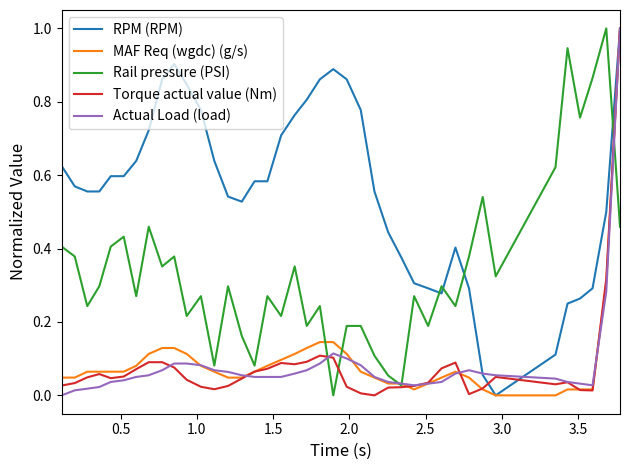

What are all the series names shown in the legend?

RPM (RPM), MAF Req (wgdc) (g/s), Rail pressure (PSI), Torque actual value (Nm), Actual Load (load)